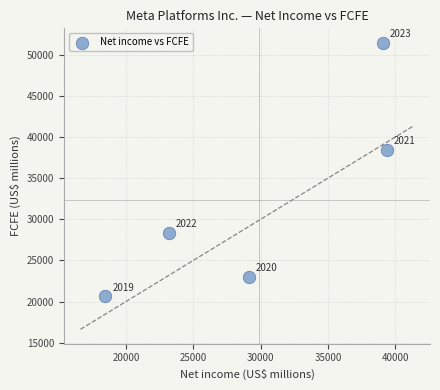

What is the range of X values (max minus min)?

20885